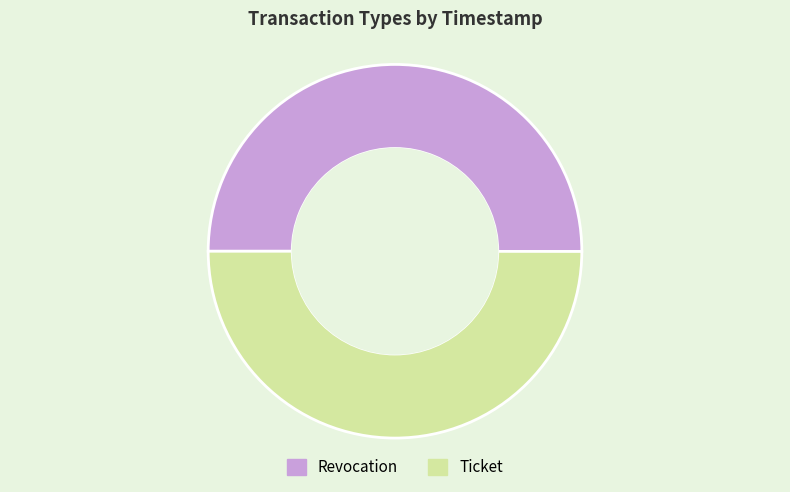

What is the ratio of the value at Revocation to the value at Ticket?

1.0